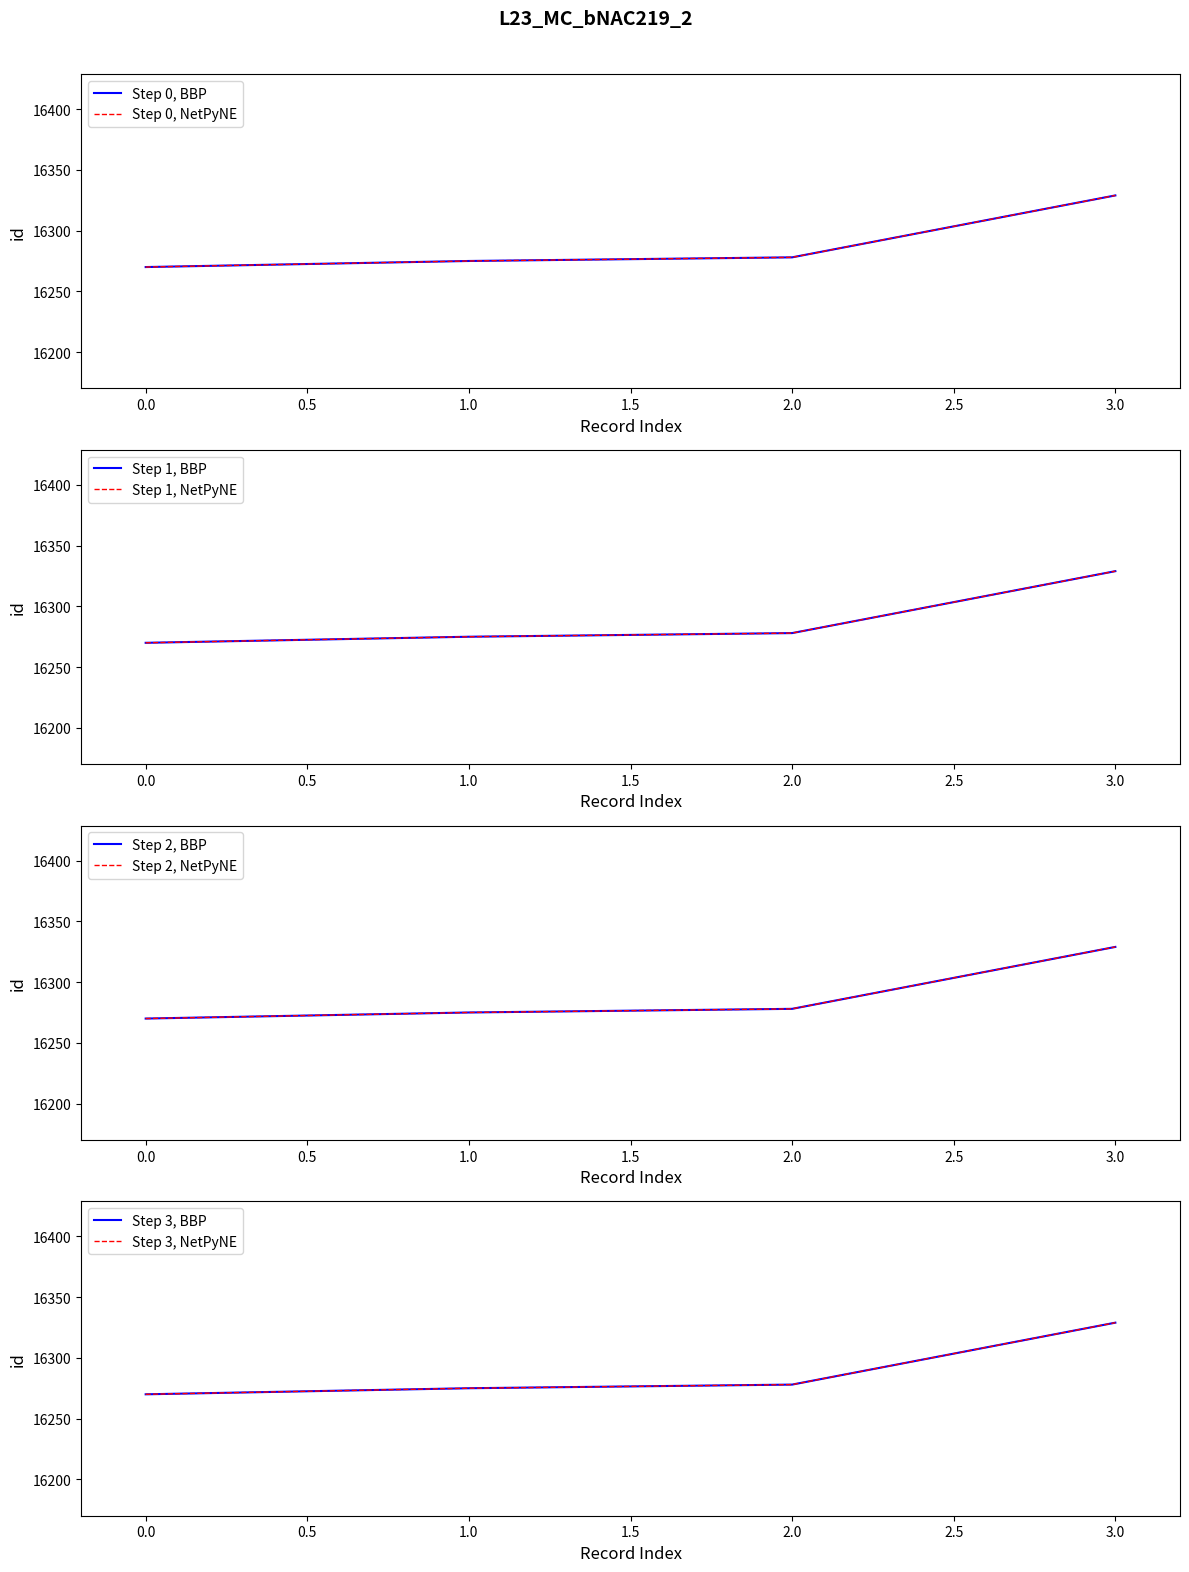

What is the minimum value shown in the chart?

16270